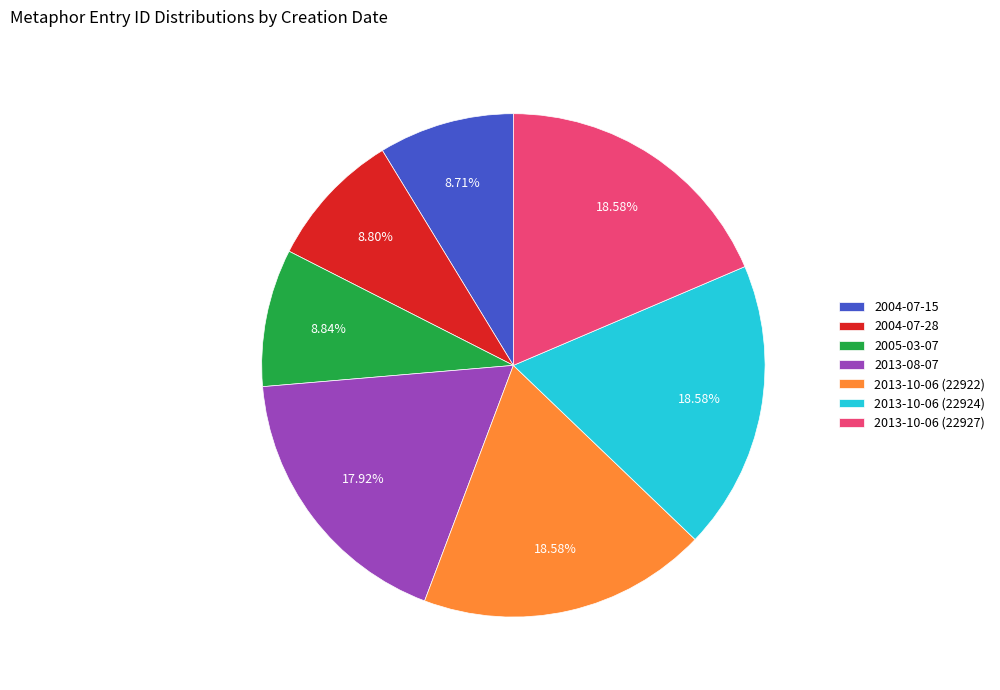

Does 2013-10-06 (22924) account for over 50% of the chart?

No